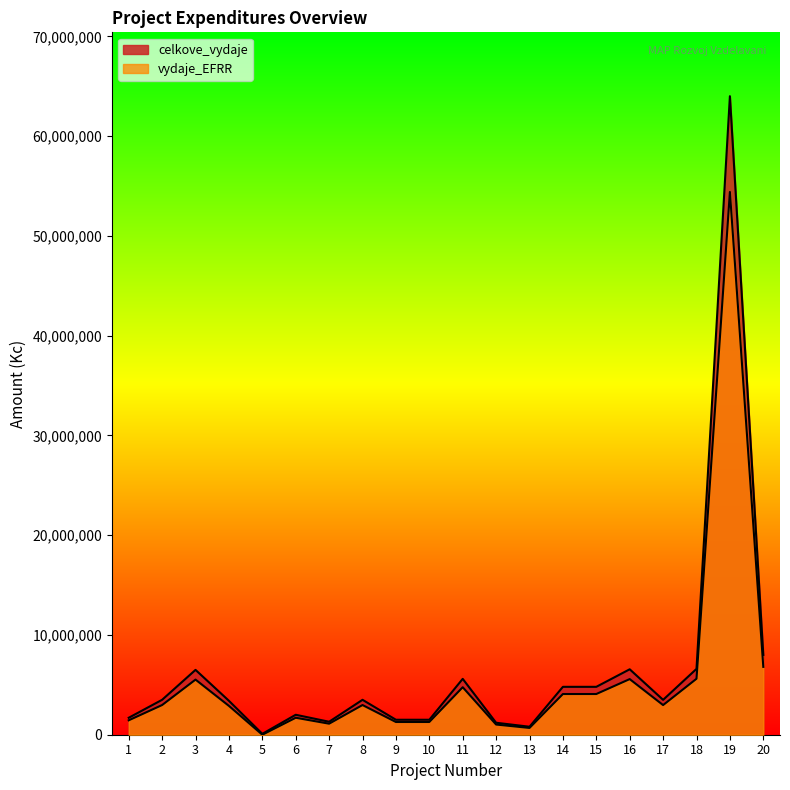

Rank the categories by vydaje_EFRR value from highest to lowest.

19, 20, 18, 16, 3, 11, 14, 15, 2, 8, 17, 4, 6, 1, 9, 10, 7, 12, 13, 5